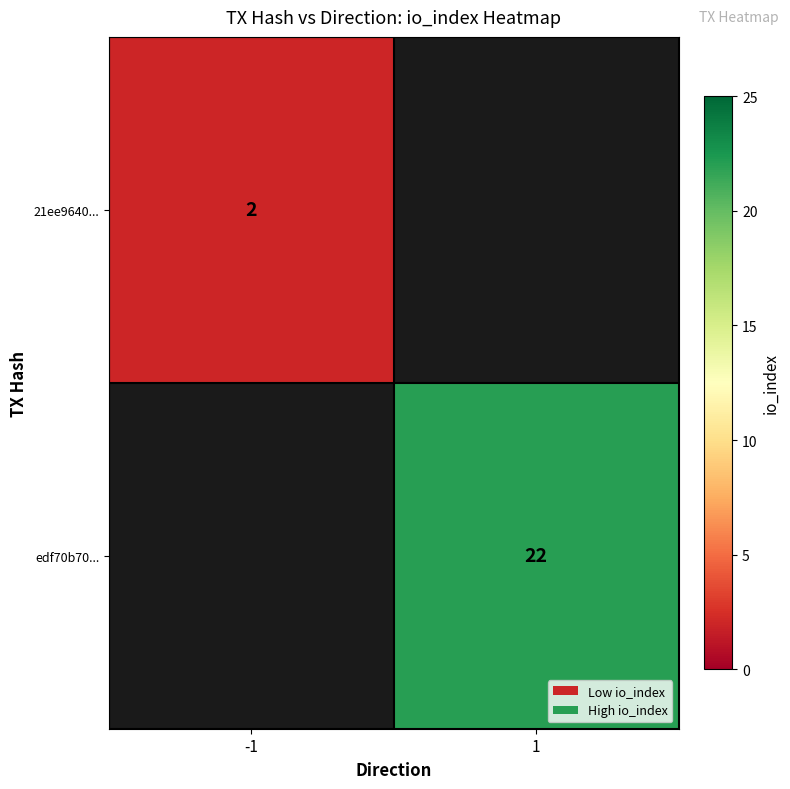

The edf70b70... series shows 35.1 at 1. True or false?

False